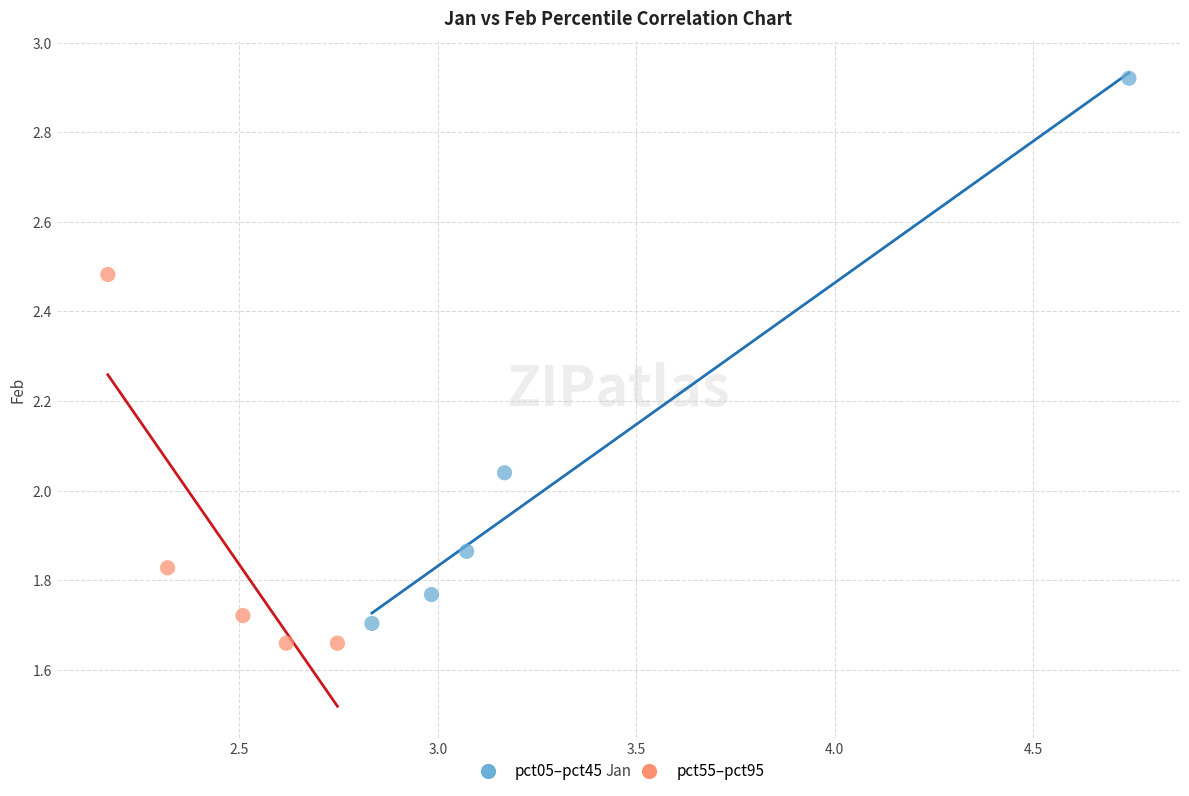

What are all the series names shown in the legend?

pct05–pct45, pct55–pct95